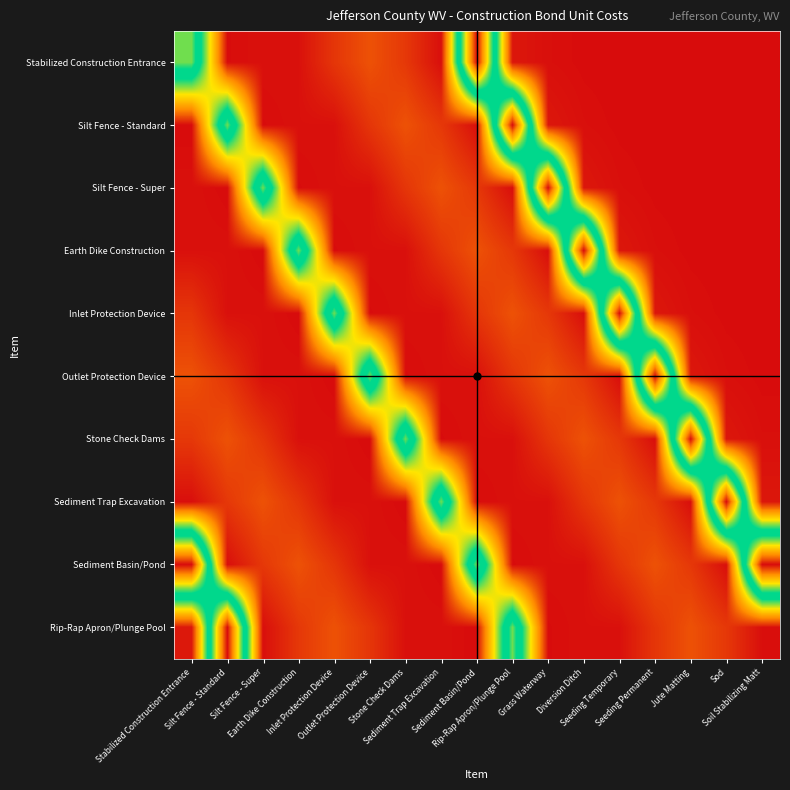

Reading left to right, extract all data points from this chart.

Stabilized Construction Entrance: Stabilized Construction Entrance=2880.0	Silt Fence - Standard=7.0	Silt Fence - Super=26.0	Earth Dike Construction=26.0	Inlet Protection Device=231.0	Outlet Protection Device=384.0	Stone Check Dams=244.0	Sediment Trap Excavation=17.0	Sediment Basin/Pond=4672.0	Rip-Rap Apron/Plunge Pool=64.0	Grass Waterway=20.0	Diversion Ditch=4.0	Seeding Temporary=0.2	Seeding Permanent=0.3	Jute Matting=4.0	Sod=2.0	Soil Stabilizing Matt=4.0
Silt Fence - Standard: Stabilized Construction Entrance=0.0	Silt Fence - Standard=2880.0	Silt Fence - Super=7.0	Earth Dike Construction=26.0	Inlet Protection Device=26.0	Outlet Protection Device=231.0	Stone Check Dams=384.0	Sediment Trap Excavation=244.0	Sediment Basin/Pond=17.0	Rip-Rap Apron/Plunge Pool=4672.0	Grass Waterway=64.0	Diversion Ditch=20.0	Seeding Temporary=4.0	Seeding Permanent=0.2	Jute Matting=0.3	Sod=4.0	Soil Stabilizing Matt=2.0
Silt Fence - Super: Stabilized Construction Entrance=26.0	Silt Fence - Standard=0.0	Silt Fence - Super=2880.0	Earth Dike Construction=7.0	Inlet Protection Device=26.0	Outlet Protection Device=26.0	Stone Check Dams=231.0	Sediment Trap Excavation=384.0	Sediment Basin/Pond=244.0	Rip-Rap Apron/Plunge Pool=17.0	Grass Waterway=4672.0	Diversion Ditch=64.0	Seeding Temporary=20.0	Seeding Permanent=4.0	Jute Matting=0.2	Sod=0.3	Soil Stabilizing Matt=4.0
Earth Dike Construction: Stabilized Construction Entrance=26.0	Silt Fence - Standard=26.0	Silt Fence - Super=0.0	Earth Dike Construction=2880.0	Inlet Protection Device=7.0	Outlet Protection Device=26.0	Stone Check Dams=26.0	Sediment Trap Excavation=231.0	Sediment Basin/Pond=384.0	Rip-Rap Apron/Plunge Pool=244.0	Grass Waterway=17.0	Diversion Ditch=4672.0	Seeding Temporary=64.0	Seeding Permanent=20.0	Jute Matting=4.0	Sod=0.2	Soil Stabilizing Matt=0.3
Inlet Protection Device: Stabilized Construction Entrance=231.0	Silt Fence - Standard=26.0	Silt Fence - Super=26.0	Earth Dike Construction=0.0	Inlet Protection Device=2880.0	Outlet Protection Device=7.0	Stone Check Dams=26.0	Sediment Trap Excavation=26.0	Sediment Basin/Pond=231.0	Rip-Rap Apron/Plunge Pool=384.0	Grass Waterway=244.0	Diversion Ditch=17.0	Seeding Temporary=4672.0	Seeding Permanent=64.0	Jute Matting=20.0	Sod=4.0	Soil Stabilizing Matt=0.2
Outlet Protection Device: Stabilized Construction Entrance=384.0	Silt Fence - Standard=231.0	Silt Fence - Super=26.0	Earth Dike Construction=26.0	Inlet Protection Device=0.0	Outlet Protection Device=2880.0	Stone Check Dams=7.0	Sediment Trap Excavation=26.0	Sediment Basin/Pond=26.0	Rip-Rap Apron/Plunge Pool=231.0	Grass Waterway=384.0	Diversion Ditch=244.0	Seeding Temporary=17.0	Seeding Permanent=4672.0	Jute Matting=64.0	Sod=20.0	Soil Stabilizing Matt=4.0
Stone Check Dams: Stabilized Construction Entrance=244.0	Silt Fence - Standard=384.0	Silt Fence - Super=231.0	Earth Dike Construction=26.0	Inlet Protection Device=26.0	Outlet Protection Device=0.0	Stone Check Dams=2880.0	Sediment Trap Excavation=7.0	Sediment Basin/Pond=26.0	Rip-Rap Apron/Plunge Pool=26.0	Grass Waterway=231.0	Diversion Ditch=384.0	Seeding Temporary=244.0	Seeding Permanent=17.0	Jute Matting=4672.0	Sod=64.0	Soil Stabilizing Matt=20.0
Sediment Trap Excavation: Stabilized Construction Entrance=17.0	Silt Fence - Standard=244.0	Silt Fence - Super=384.0	Earth Dike Construction=231.0	Inlet Protection Device=26.0	Outlet Protection Device=26.0	Stone Check Dams=0.0	Sediment Trap Excavation=2880.0	Sediment Basin/Pond=7.0	Rip-Rap Apron/Plunge Pool=26.0	Grass Waterway=26.0	Diversion Ditch=231.0	Seeding Temporary=384.0	Seeding Permanent=244.0	Jute Matting=17.0	Sod=4672.0	Soil Stabilizing Matt=64.0
Sediment Basin/Pond: Stabilized Construction Entrance=4672.0	Silt Fence - Standard=17.0	Silt Fence - Super=244.0	Earth Dike Construction=384.0	Inlet Protection Device=231.0	Outlet Protection Device=26.0	Stone Check Dams=26.0	Sediment Trap Excavation=0.0	Sediment Basin/Pond=2880.0	Rip-Rap Apron/Plunge Pool=7.0	Grass Waterway=26.0	Diversion Ditch=26.0	Seeding Temporary=231.0	Seeding Permanent=384.0	Jute Matting=244.0	Sod=17.0	Soil Stabilizing Matt=4672.0
Rip-Rap Apron/Plunge Pool: Stabilized Construction Entrance=64.0	Silt Fence - Standard=4672.0	Silt Fence - Super=17.0	Earth Dike Construction=244.0	Inlet Protection Device=384.0	Outlet Protection Device=231.0	Stone Check Dams=26.0	Sediment Trap Excavation=26.0	Sediment Basin/Pond=0.0	Rip-Rap Apron/Plunge Pool=2880.0	Grass Waterway=7.0	Diversion Ditch=26.0	Seeding Temporary=26.0	Seeding Permanent=231.0	Jute Matting=384.0	Sod=244.0	Soil Stabilizing Matt=17.0